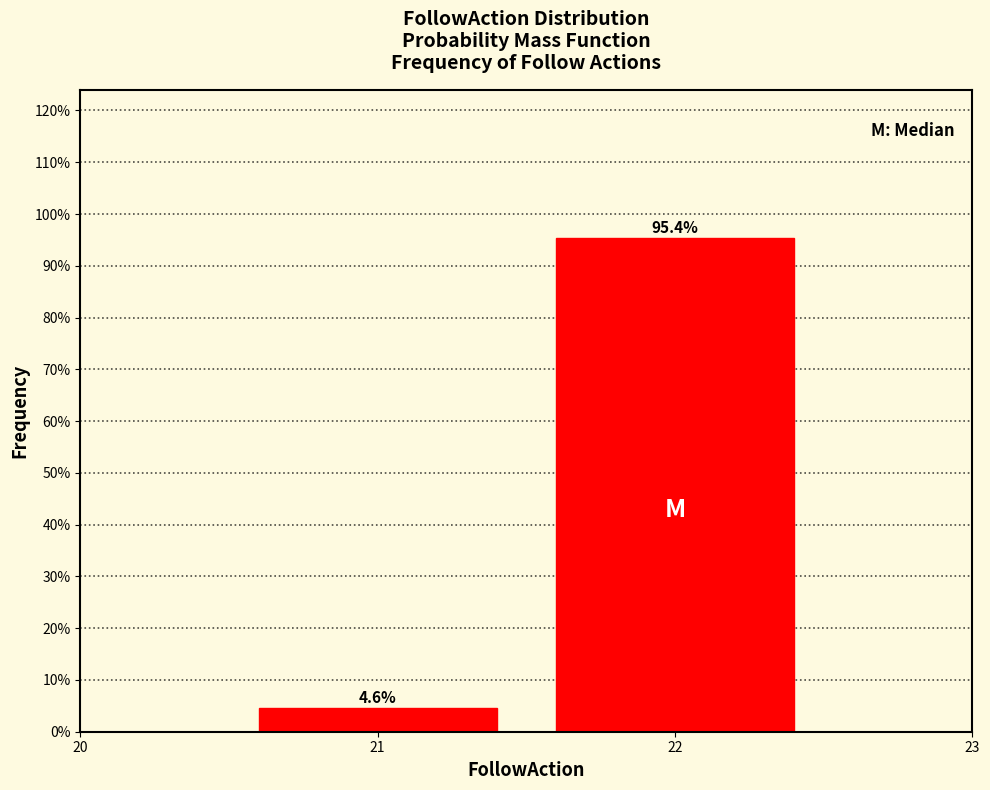

Reading left to right, list all the values displayed in this chart.

4.6	95.4